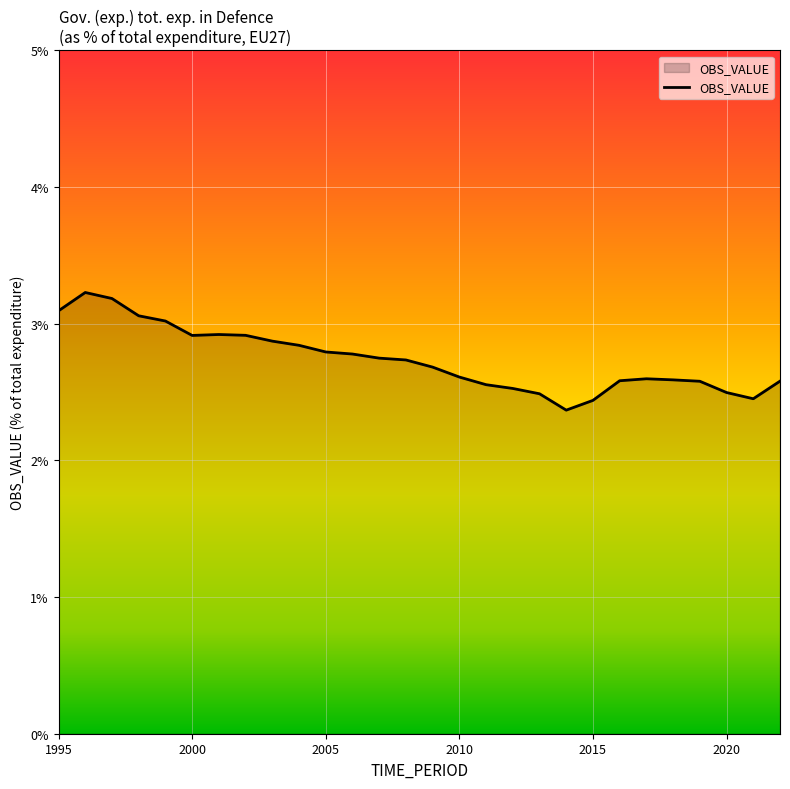

What is the difference between the maximum and minimum values?

0.9